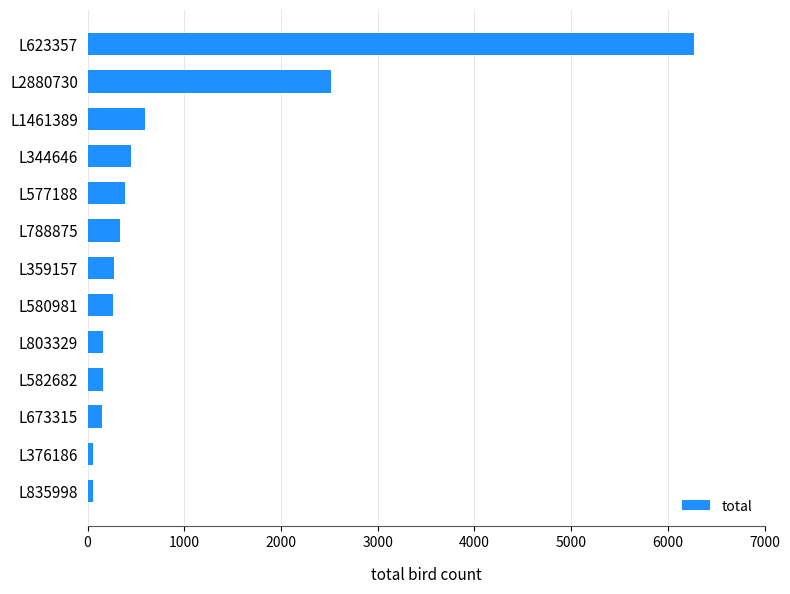

True or false: the data shows 275 at L359157.

True